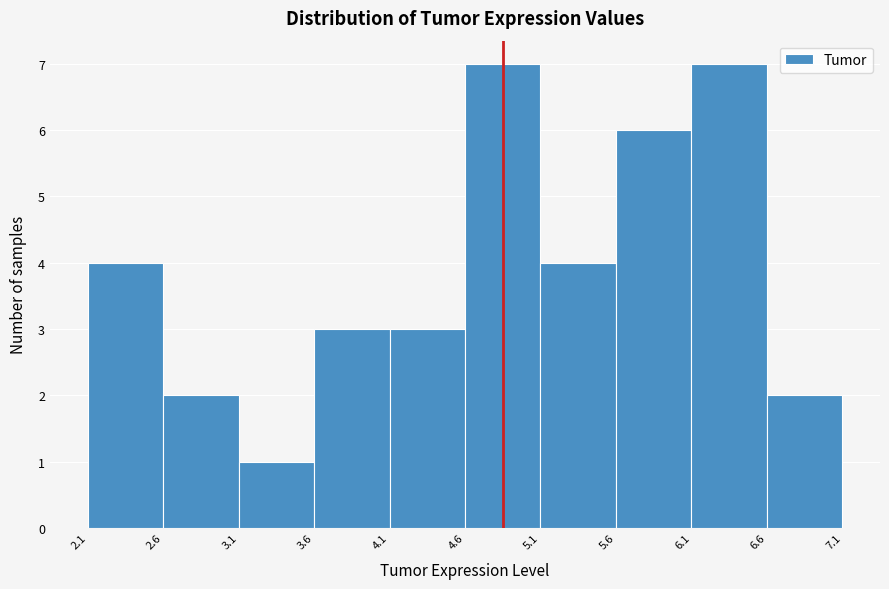

Reading left to right, transcribe this chart: for each bar, give the range it covers on the x-axis and its height. The values are not printed on the chart, so give them approximately, as read against the axis.

2.1 to 2.6: 4
2.6 to 3.1: 2
3.1 to 3.6: 1
3.6 to 4.1: 3
4.1 to 4.6: 3
4.6 to 5.1: 7
5.1 to 5.6: 4
5.6 to 6.1: 6
6.1 to 6.6: 7
6.6 to 7.1: 2